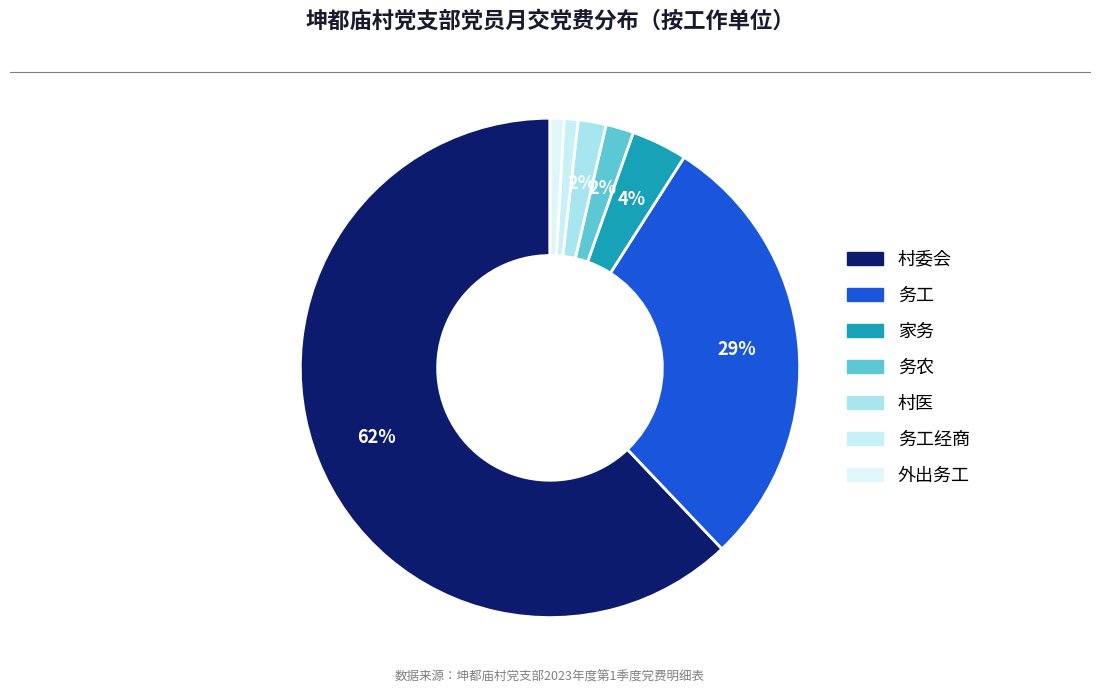

To the nearest percent, what is the difference between the 务工 and 村委会 slice percentages?

33%